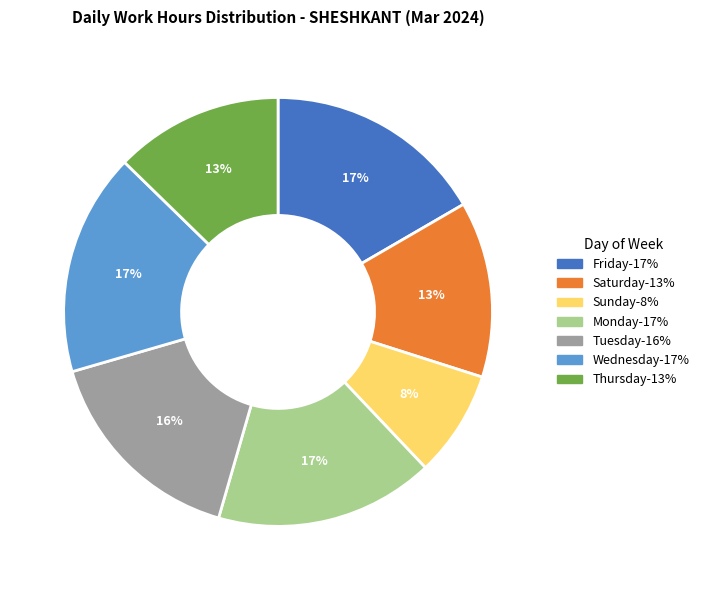

Does any single category account for the majority?

No